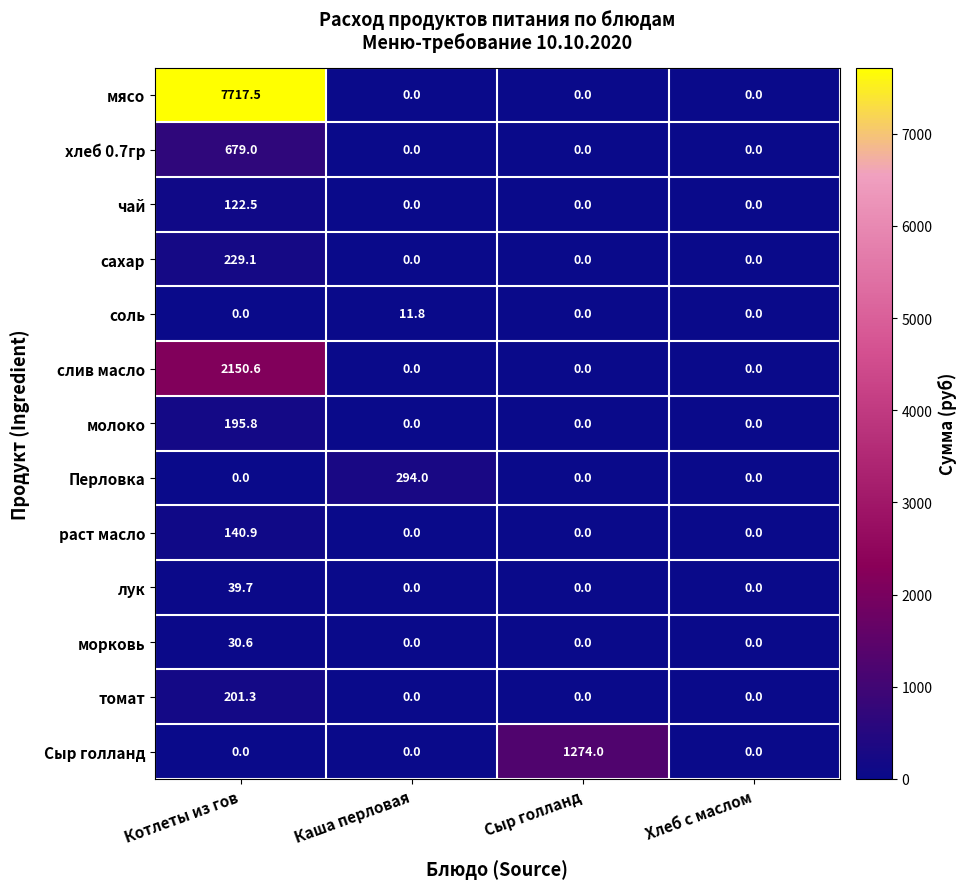

What is the difference between the Сыр голланд values at Каша перловая and Сыр голланд?

1274.0